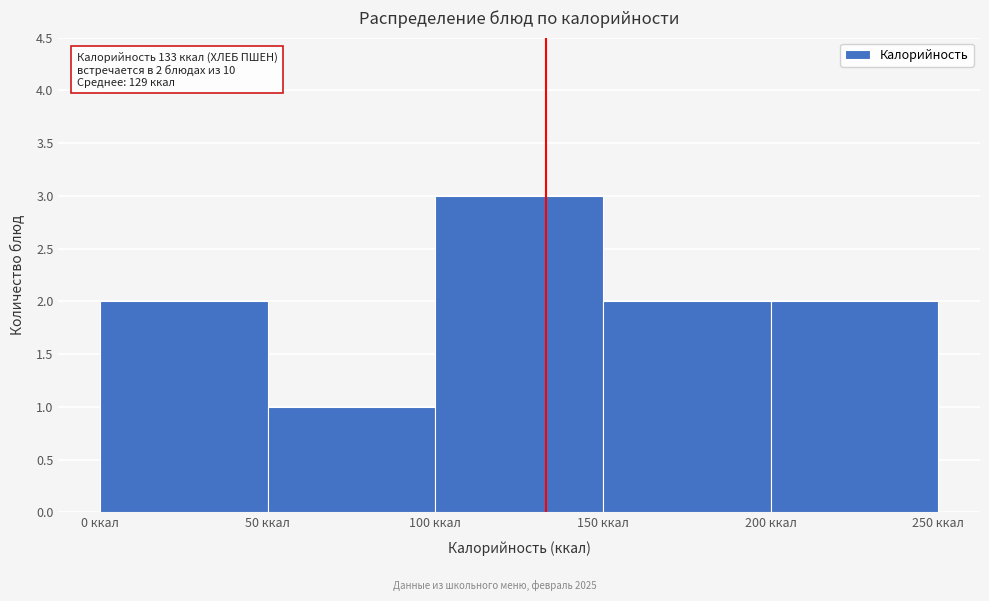

Which range on the x-axis has the tallest bar?

100 to 150